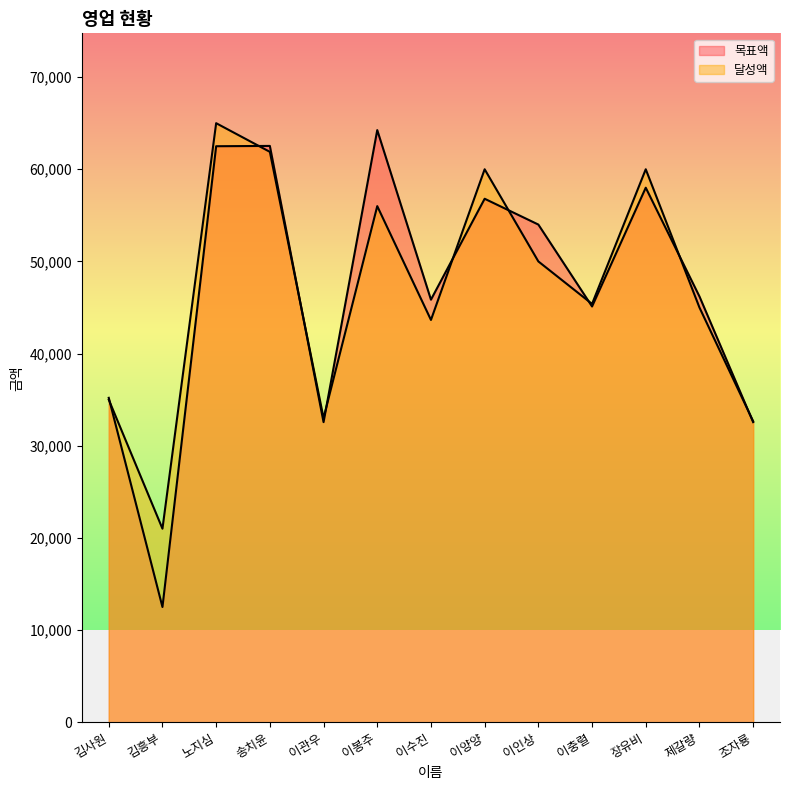

True or false: 달성액 and 목표액 intersect in this chart.

True